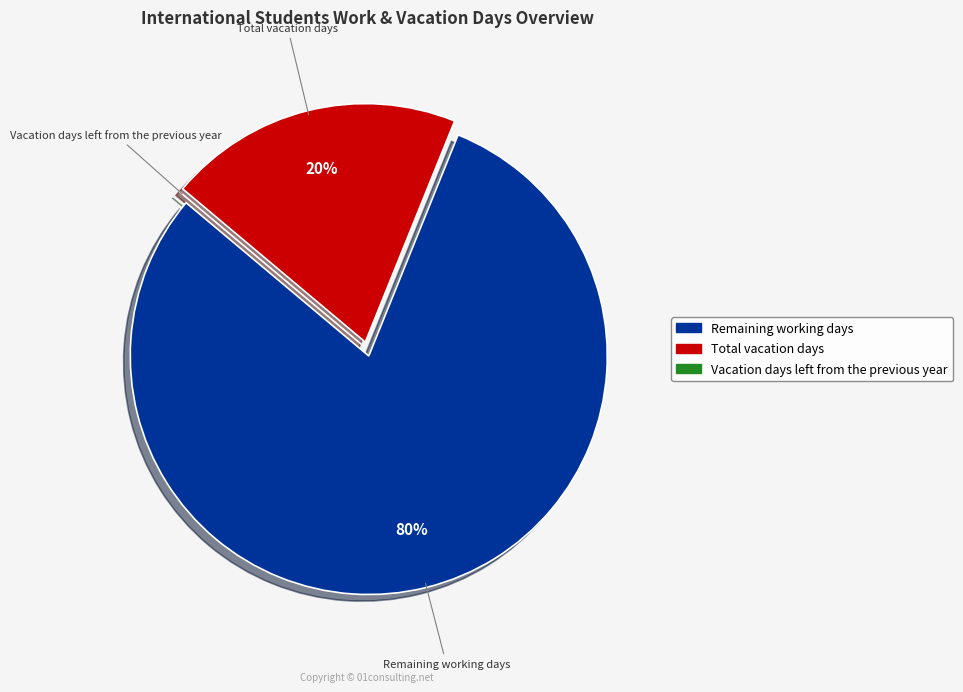

Is there any slice that represents more than half of the pie?

Yes